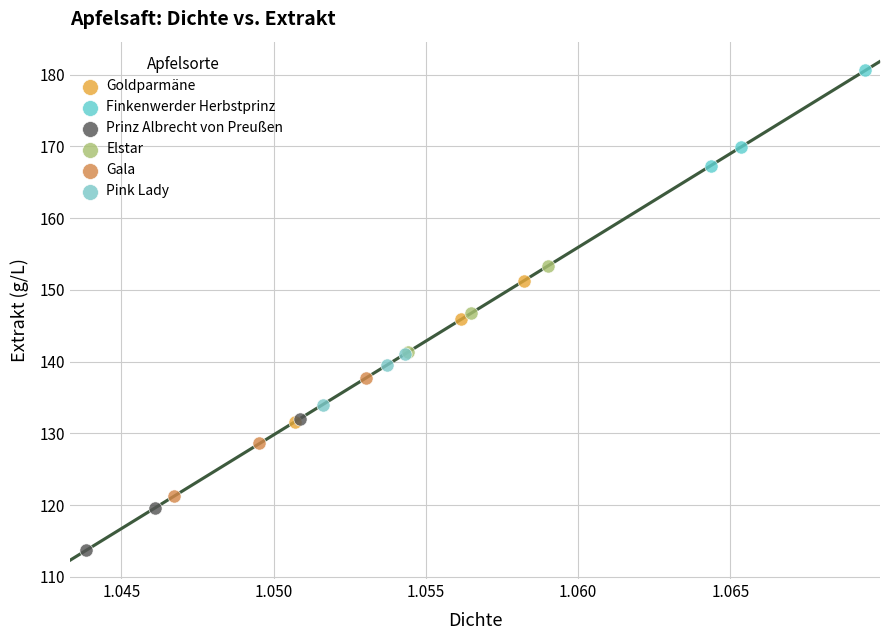

Which series reaches the maximum Y coordinate?

Finkenwerder Herbstprinz